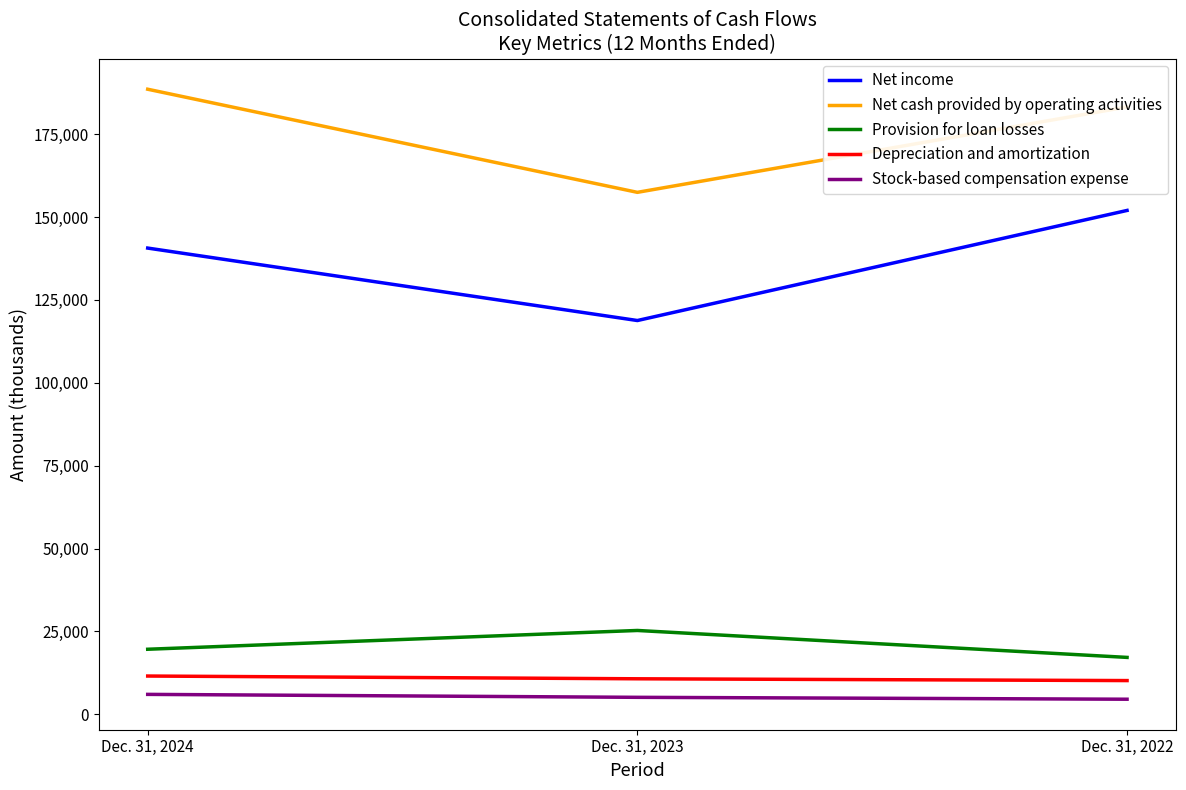

Is the value of Net income at Dec. 31, 2023 greater than the value of Provision for loan losses at Dec. 31, 2023?

Yes